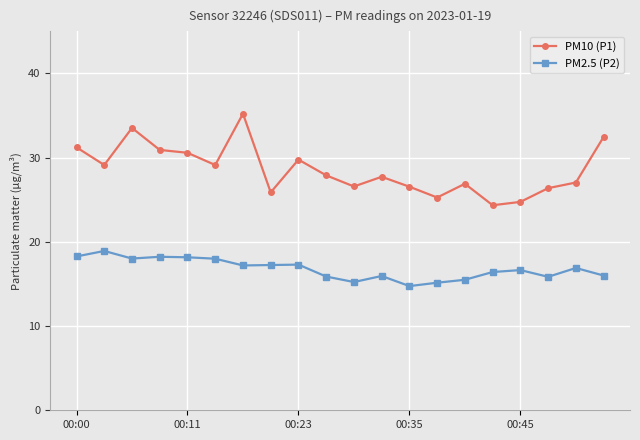

True or false: PM2.5 (P2) and PM10 (P1) cross at least once.

False